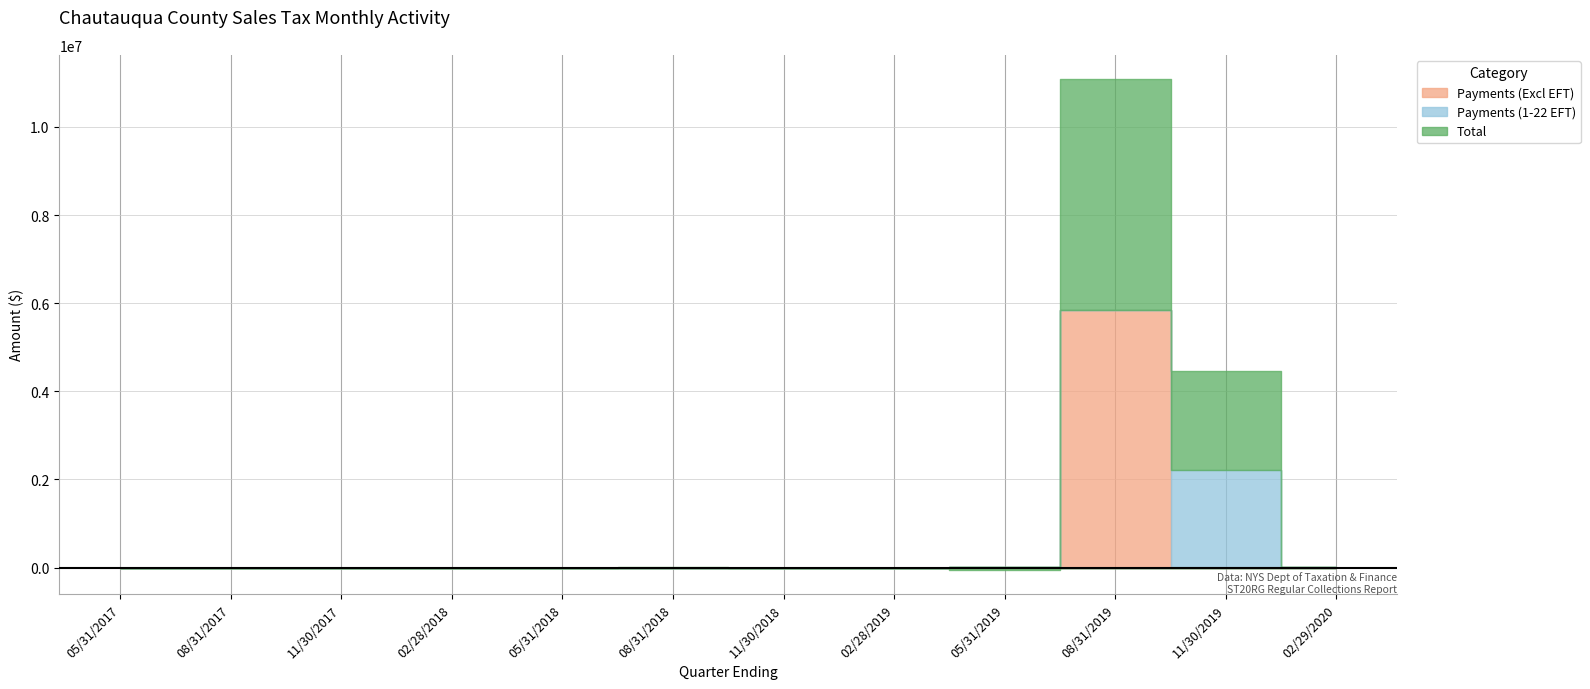

What is the label of the 12th point from the right?

05/31/2017